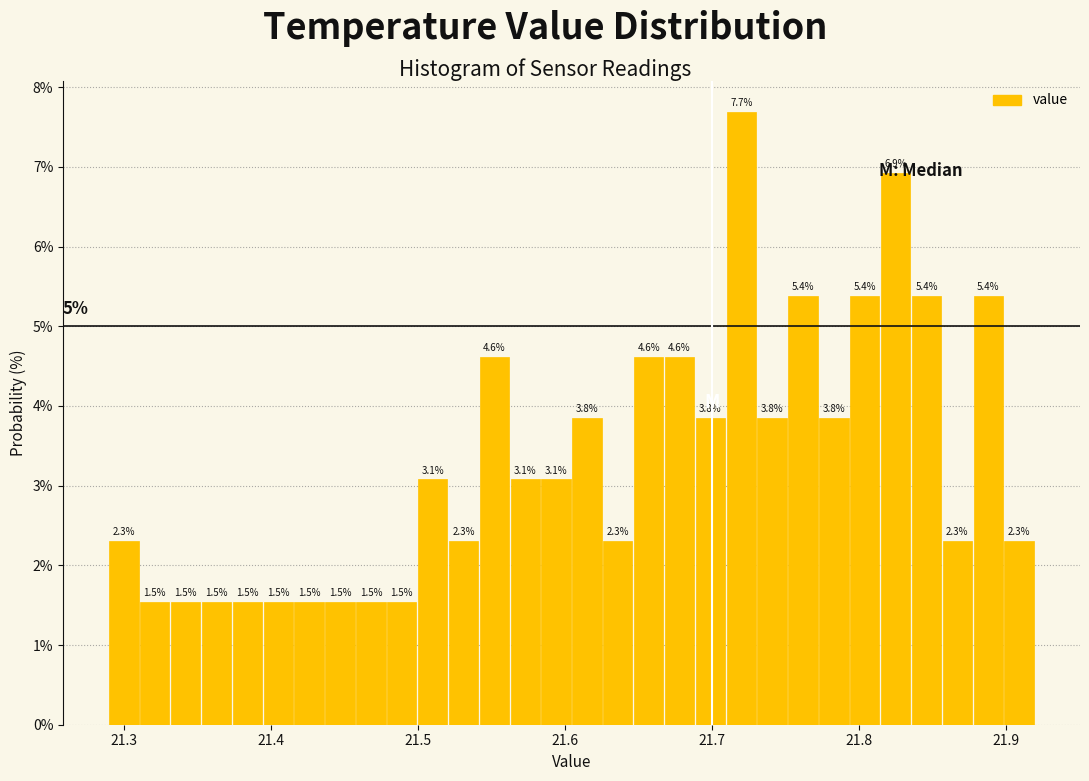

Around what value on the x-axis is the tallest bar? Give the approximate position of its centre, as read against the axis.

21.72